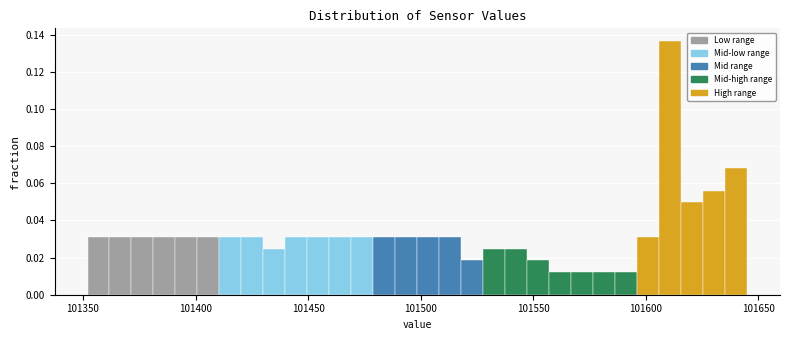

Around what value on the x-axis is the tallest bar? Give the approximate position of its centre, as read against the axis.

101610